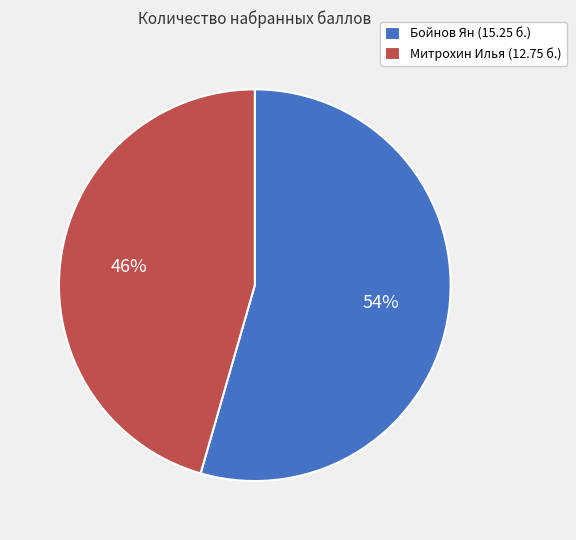

To the nearest percent, what percentage of the pie is Митрохин Илья (12.75 б.)?

46%